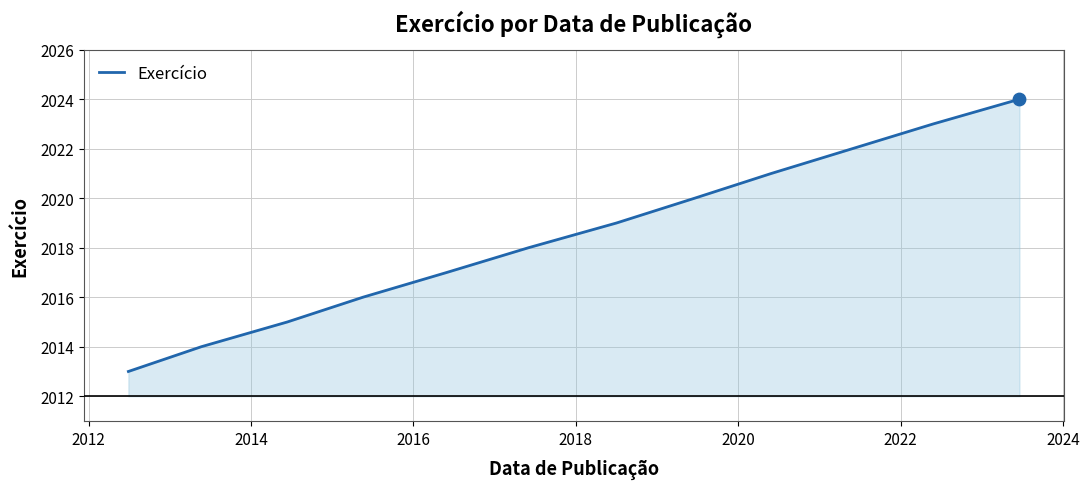

What is the smallest value displayed?

2013